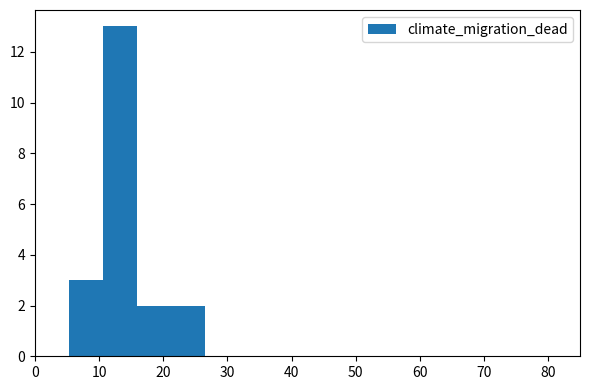

What is the height of the bar covering 5 to 11 on the x-axis? Neither the bar edges nor the heights are printed on the chart, so give them approximately, as read against the axes.

3